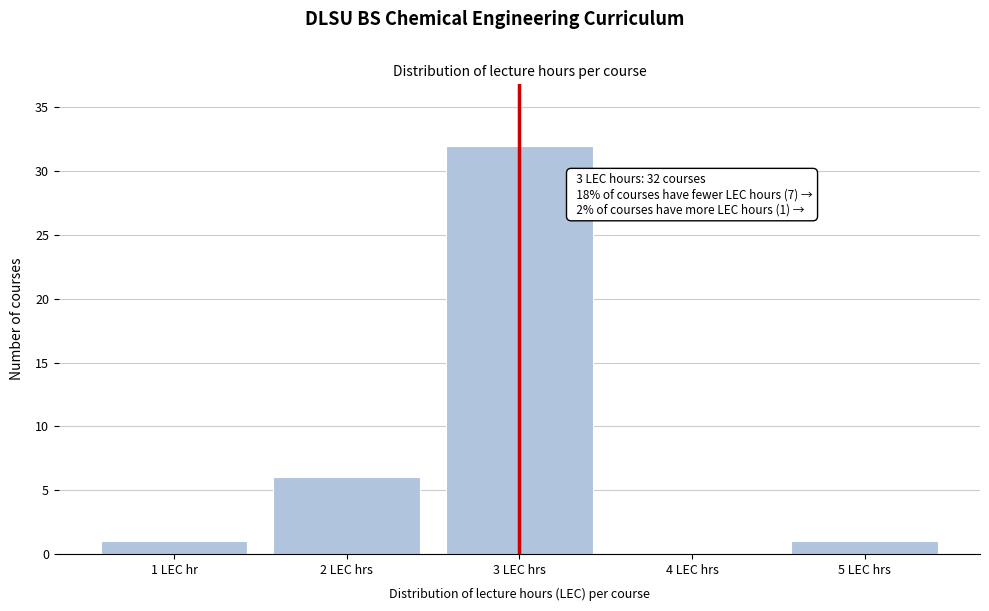

Reading right to left, what are all the values shown in this chart?

5 LEC hrs=1	4 LEC hrs=0	3 LEC hrs=32	2 LEC hrs=6	1 LEC hr=1